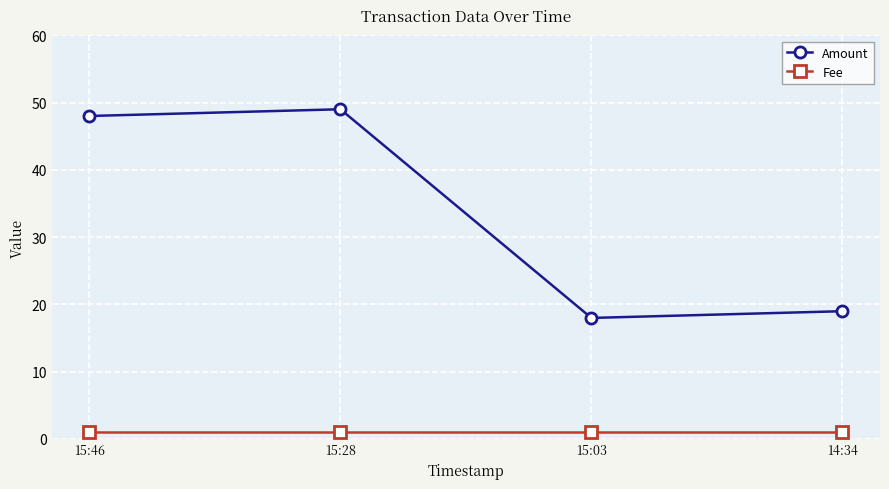

Which series has the largest range (max minus min)?

Amount